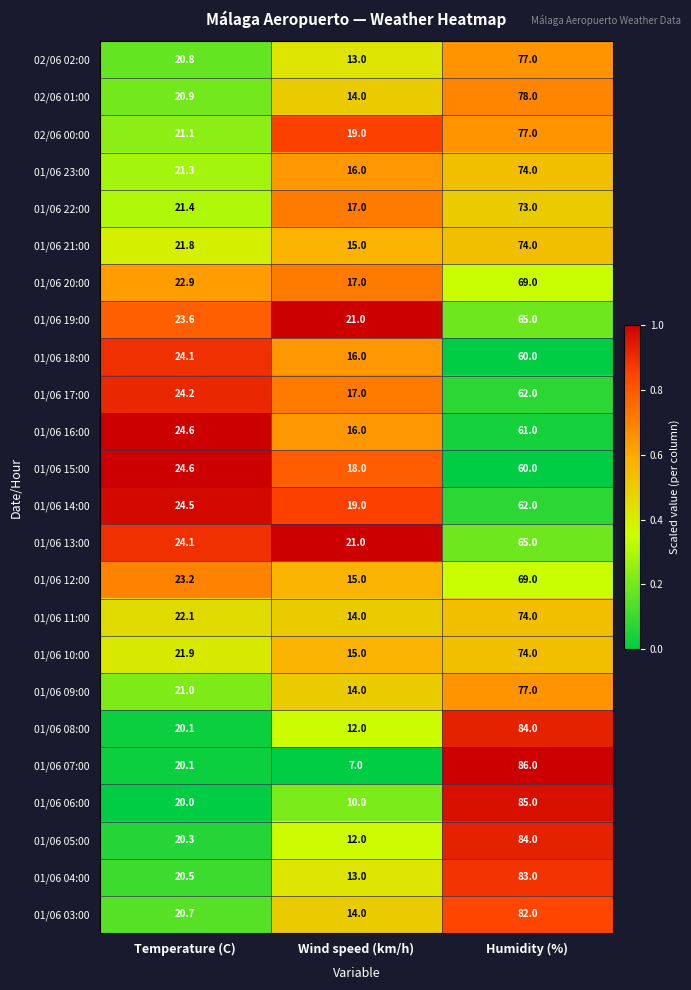

What is the spread (max minus min) of values at Humidity (%)?

26.0